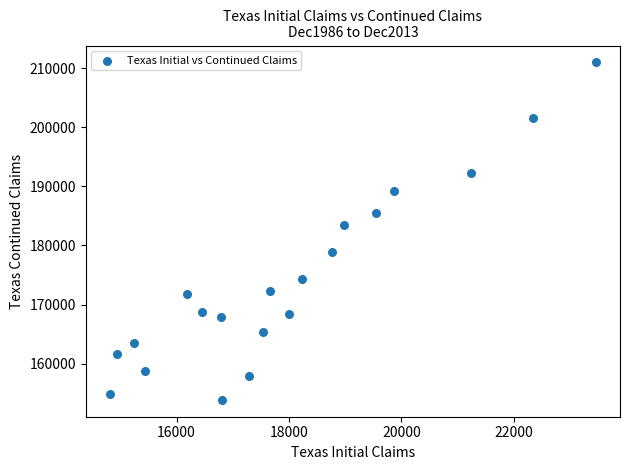

What Y value in the scatter plot is closest to 182429?

183456